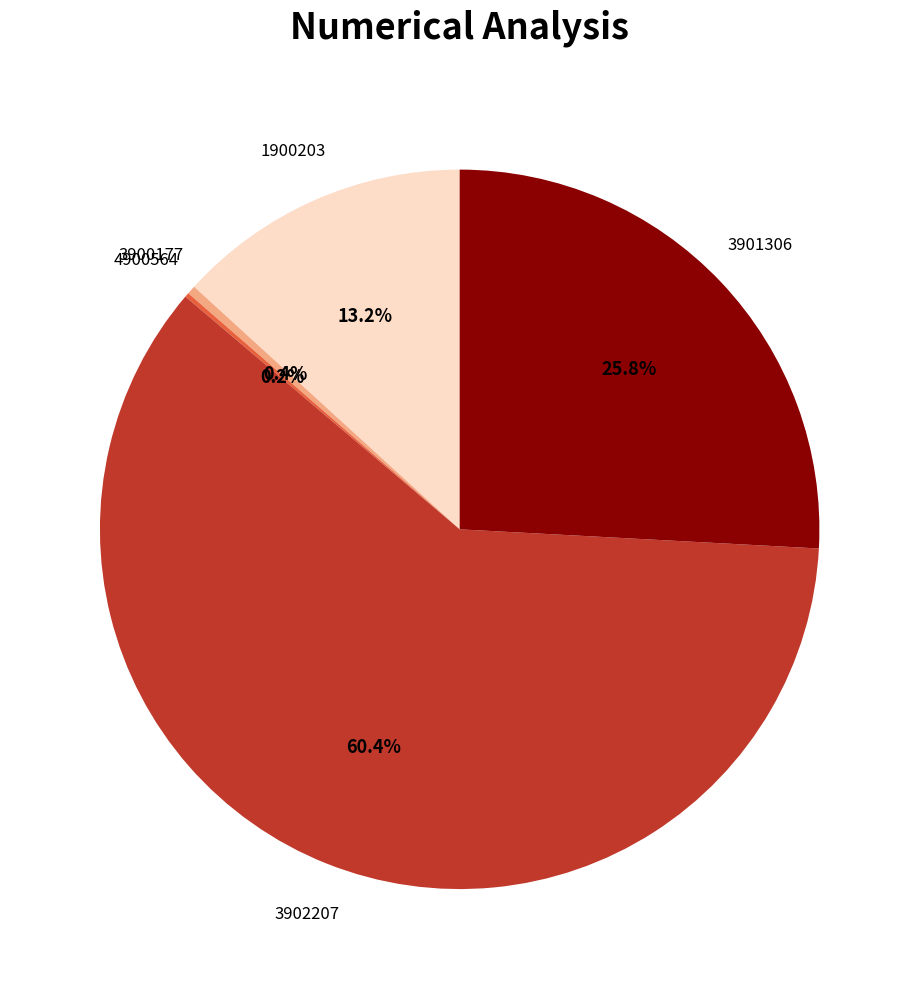

What is the majority slice?

3902207